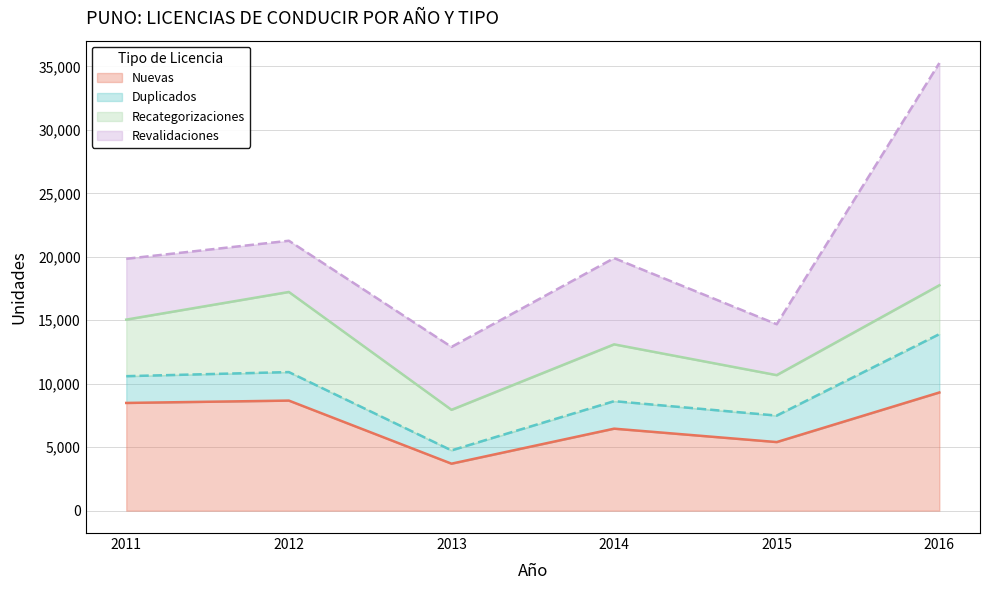

Rank the series at 2016 from lowest to highest value.

Recategorizaciones, Duplicados, Nuevas, Revalidaciones